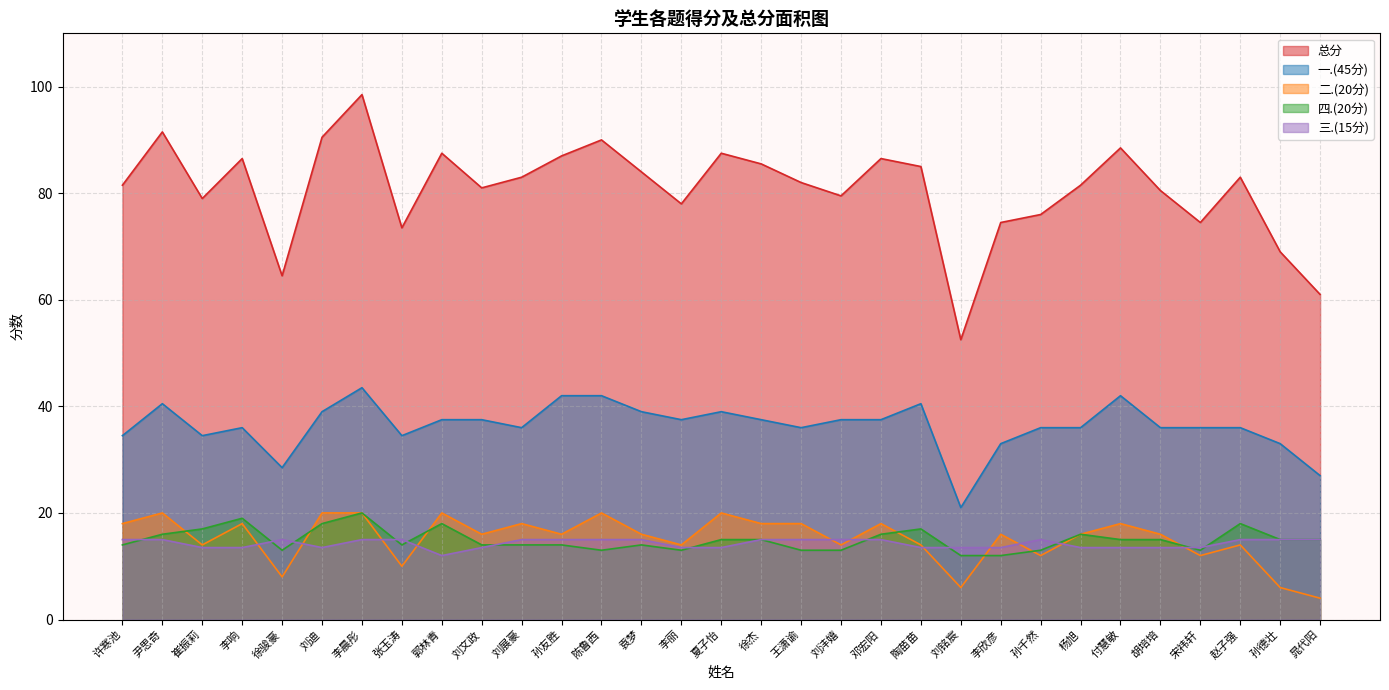

At which label is 总分 closest to 75?

李欣彦